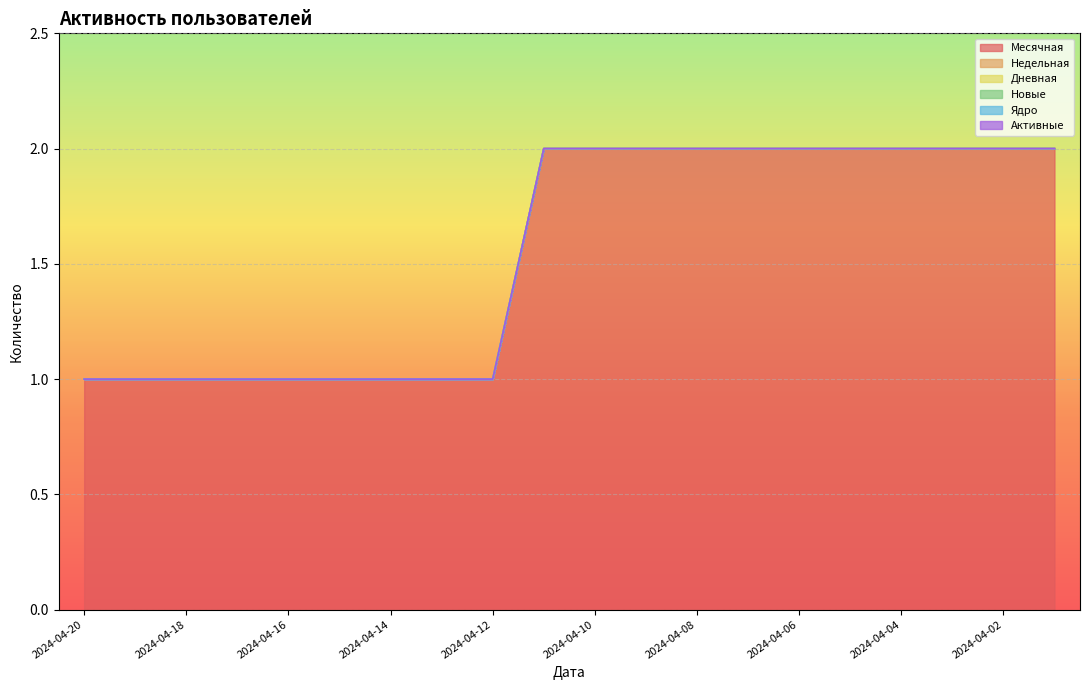

Which category has the lowest value across all series?

2024-04-20